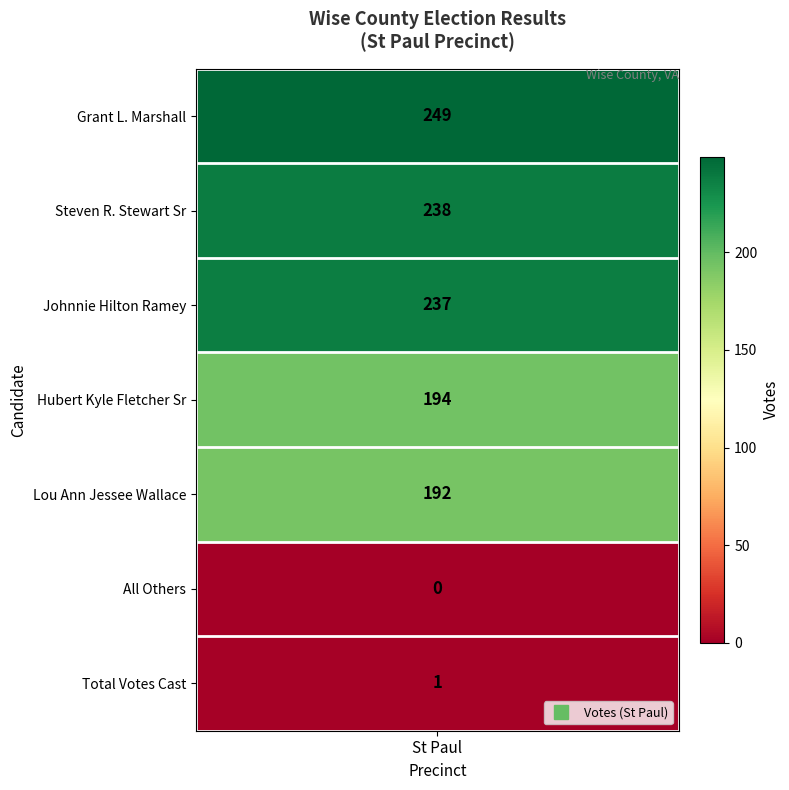

How many values are above zero?

6